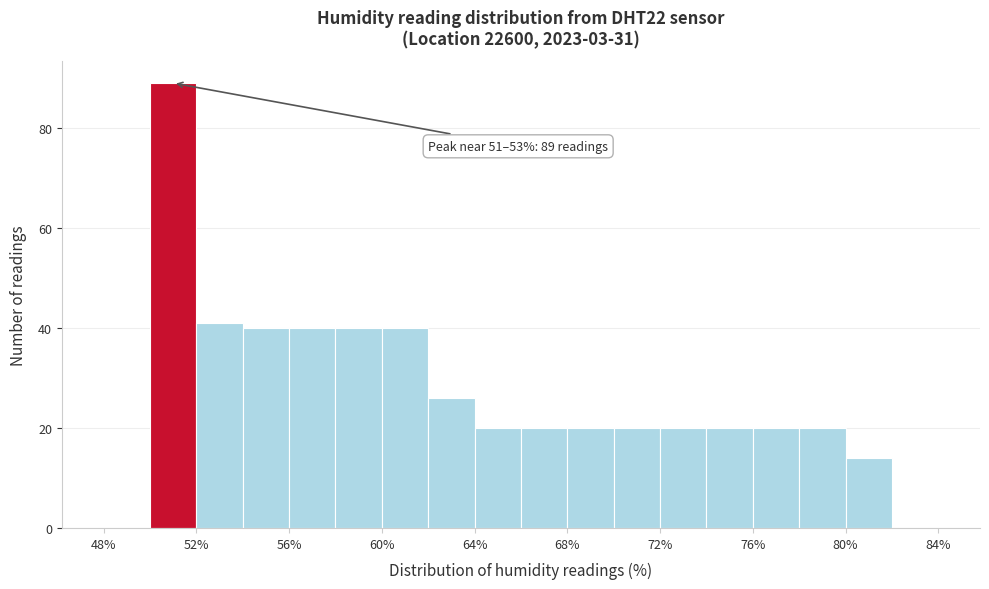

Over which range of the x-axis is the bar tallest?

50 to 52